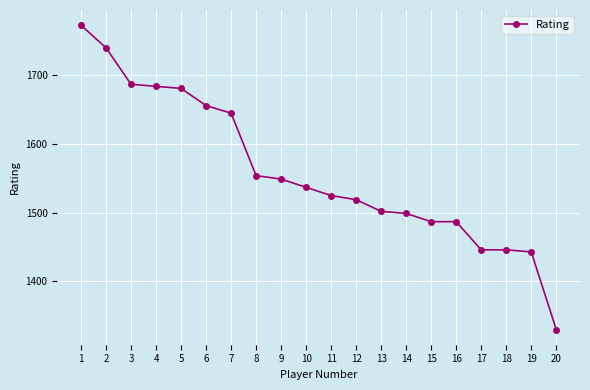

Reading left to right, transcribe all the data shown in this chart.

1773	1740	1687	1684	1681	1656	1645	1554	1549	1537	1525	1519	1502	1499	1487	1487	1446	1446	1443	1330